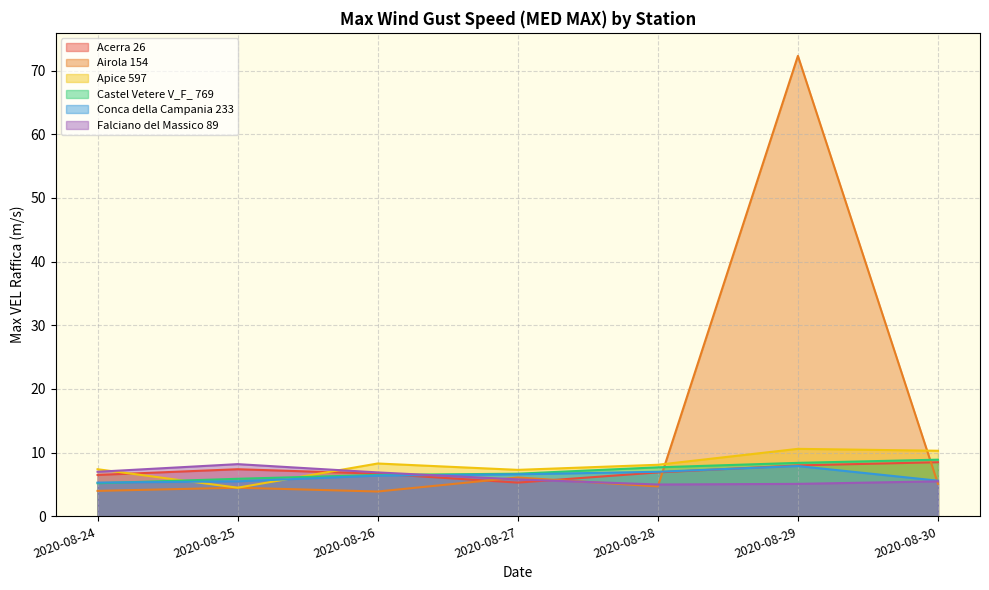

Rank the categories by Conca della Campania 233 value from highest to lowest.

2020-08-29, 2020-08-28, 2020-08-27, 2020-08-26, 2020-08-30, 2020-08-25, 2020-08-24